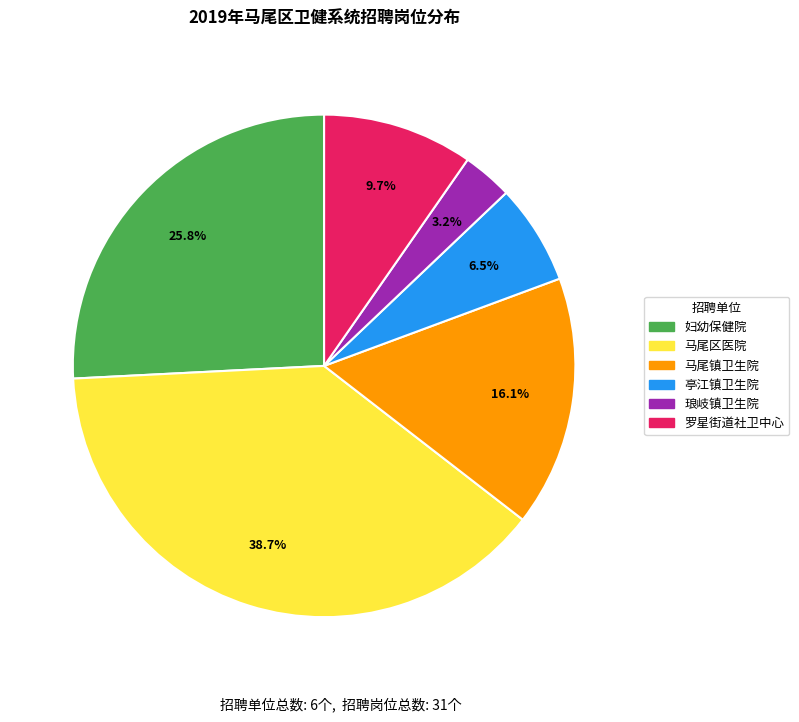

Do 马尾区医院 and 亭江镇卫生院 together represent more than half of the pie?

No